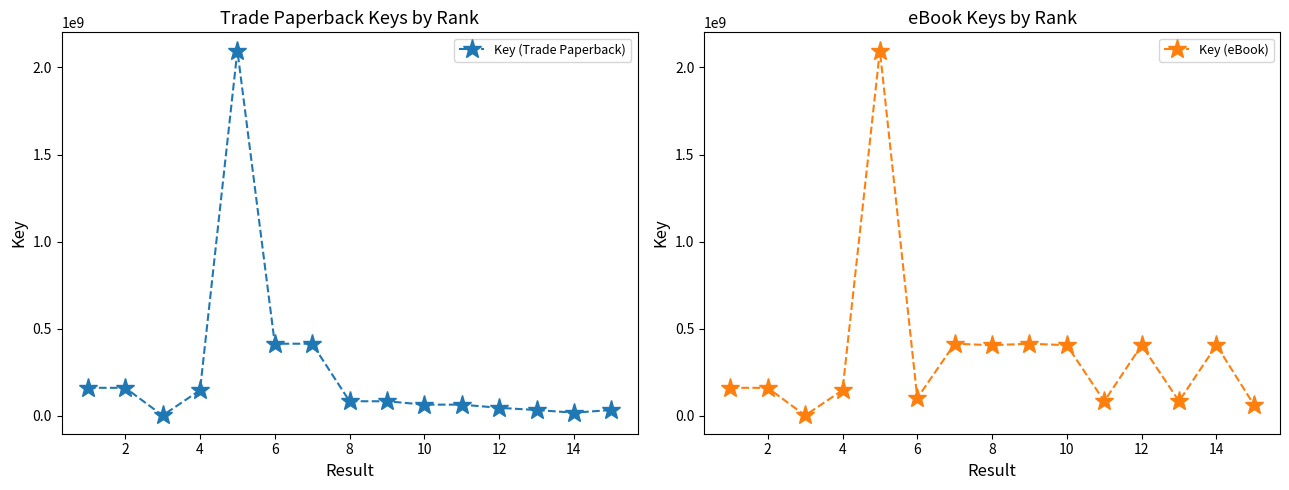

True or false: Key (eBook) and Key (Trade Paperback) cross at least once.

True